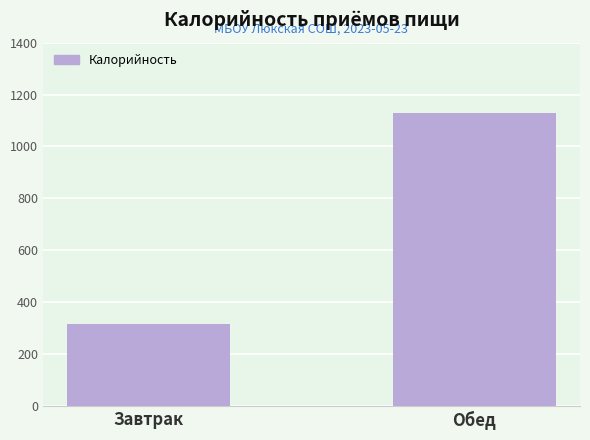

Reading left to right, transcribe all the data shown in this chart.

315.0	1129.2